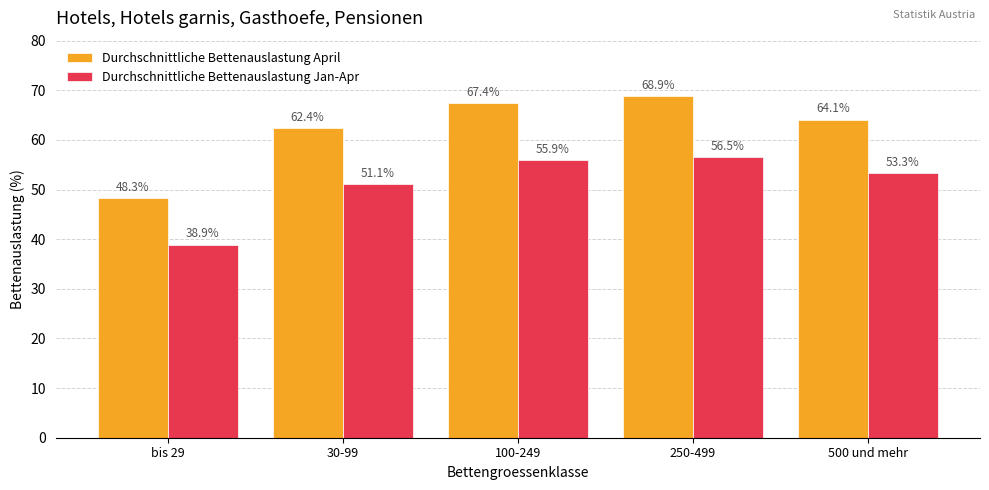

How many data points in Durchschnittliche Bettenauslastung April are less than 64?

2